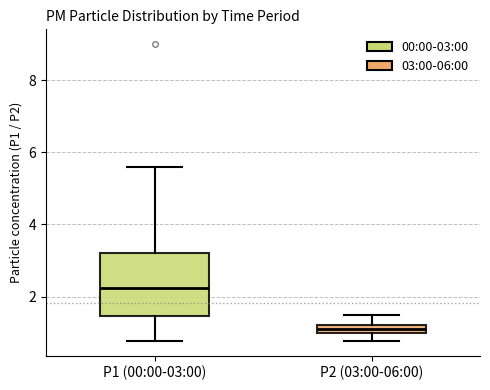

Comparing the boxes themselves (not the whiskers), which one is the tallest?

P1 (00:00-03:00)